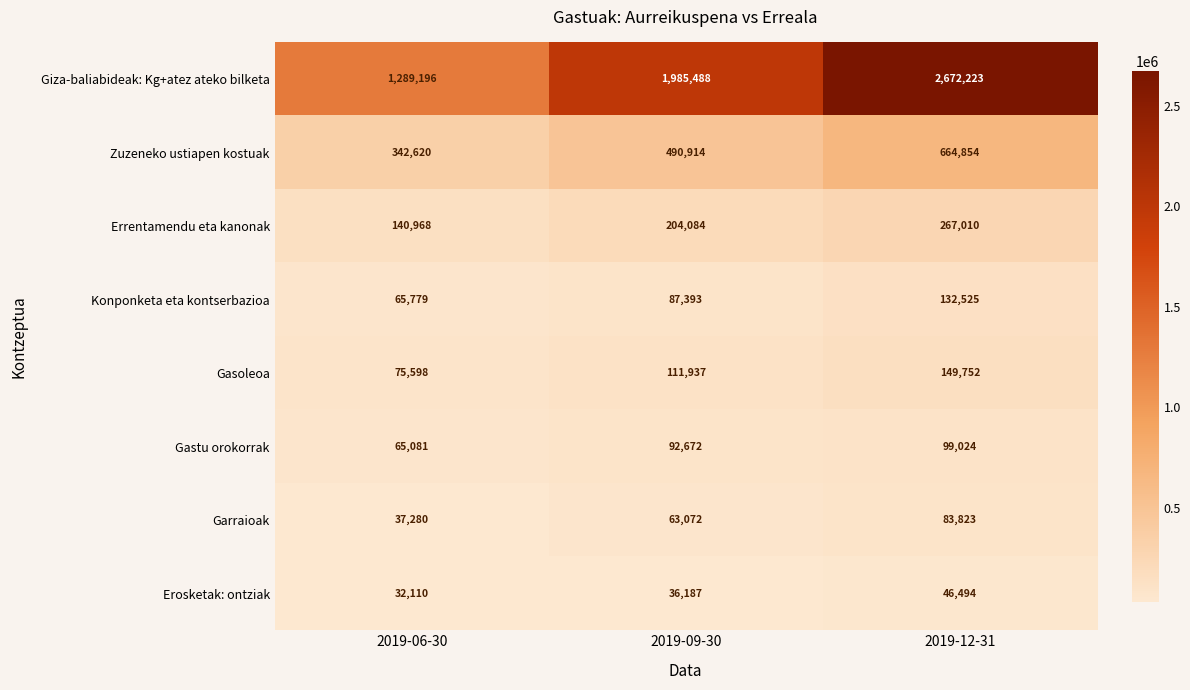

Reading left to right, transcribe all the data shown in this chart.

Giza-baliabideak: Kg+atez ateko bilketa: 2019-06-30=1289196	2019-09-30=1985488	2019-12-31=2672223
Zuzeneko ustiapen kostuak: 2019-06-30=342620	2019-09-30=490914	2019-12-31=664854
Errentamendu eta kanonak: 2019-06-30=140968	2019-09-30=204084	2019-12-31=267010
Konponketa eta kontserbazioa: 2019-06-30=65779	2019-09-30=87393	2019-12-31=132525
Gasoleoa: 2019-06-30=75598	2019-09-30=111937	2019-12-31=149752
Gastu orokorrak: 2019-06-30=65081	2019-09-30=92672	2019-12-31=99024
Garraioak: 2019-06-30=37280	2019-09-30=63072	2019-12-31=83823
Erosketak: ontziak: 2019-06-30=32110	2019-09-30=36187	2019-12-31=46494